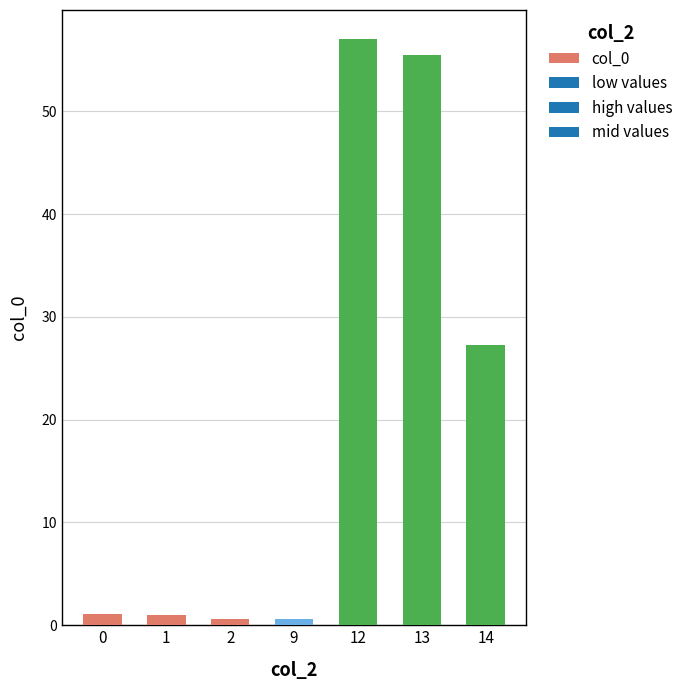

True or false: the data shows 81.0 at 12.

False